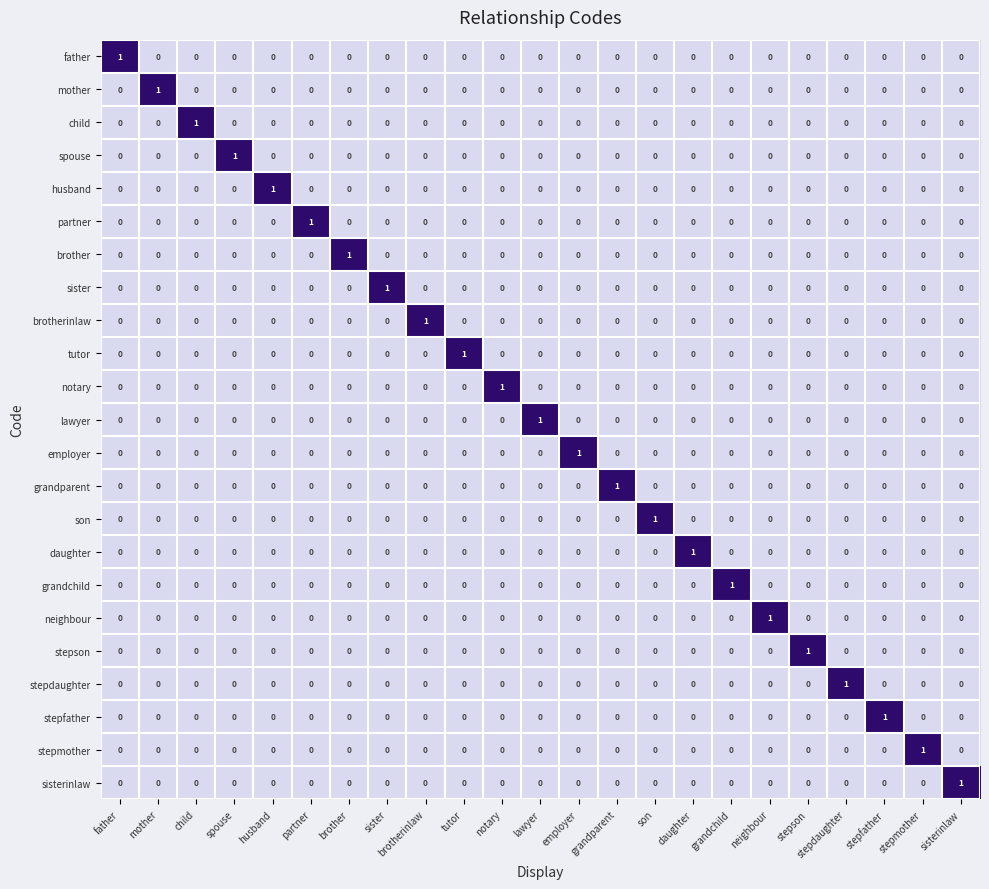

Count the notary values in the range 0 to 1.

23